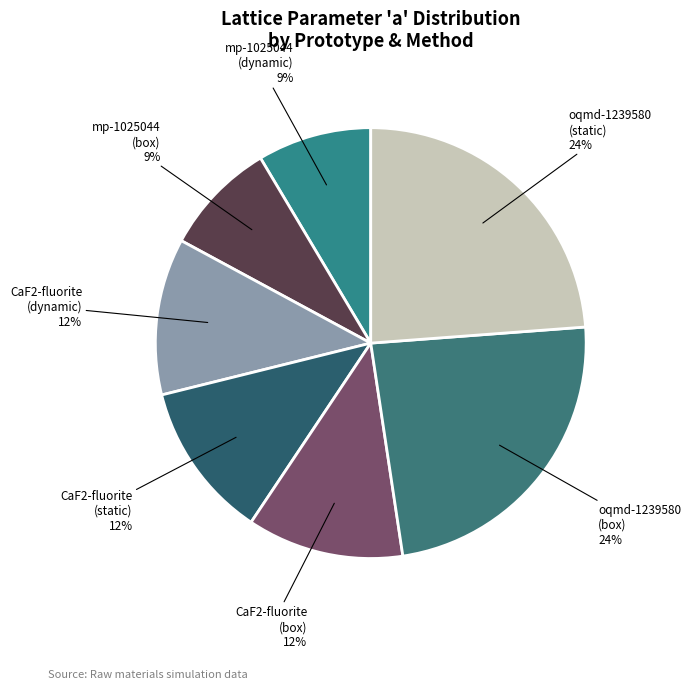

To the nearest percent, what portion does oqmd-1239580 (static) represent?

24%